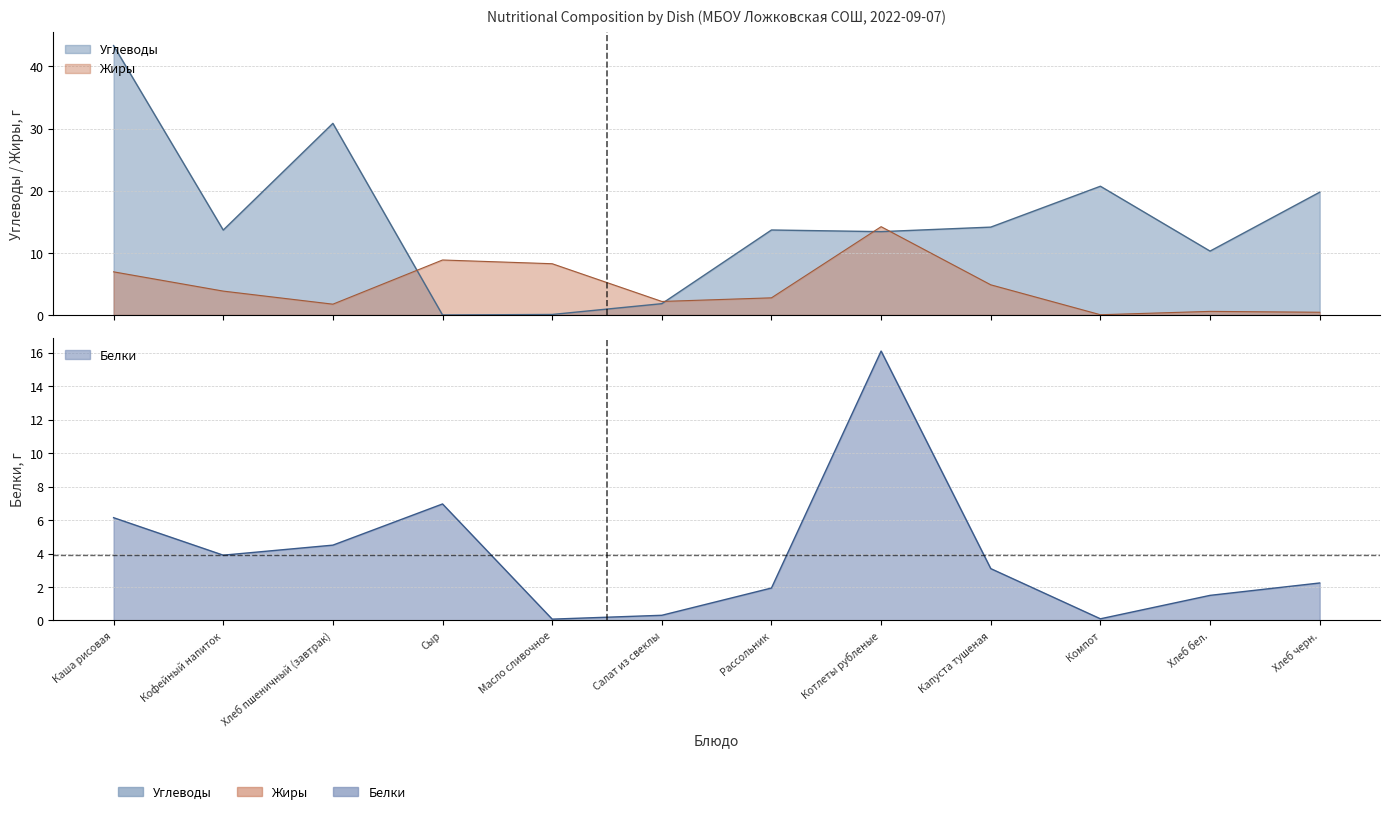

Reading left to right, what are all the values shown in this chart?

Углеводы: 43.4	13.7	30.8	0.0	0.1	1.8	13.7	13.4	14.1	20.7	10.3	19.8
Жиры: 6.9	3.8	1.7	8.8	8.2	2.2	2.8	14.2	4.9	0.0	0.6	0.4
Белки: 6.1	3.9	4.5	7.0	0.1	0.3	1.9	16.1	3.1	0.1	1.5	2.2